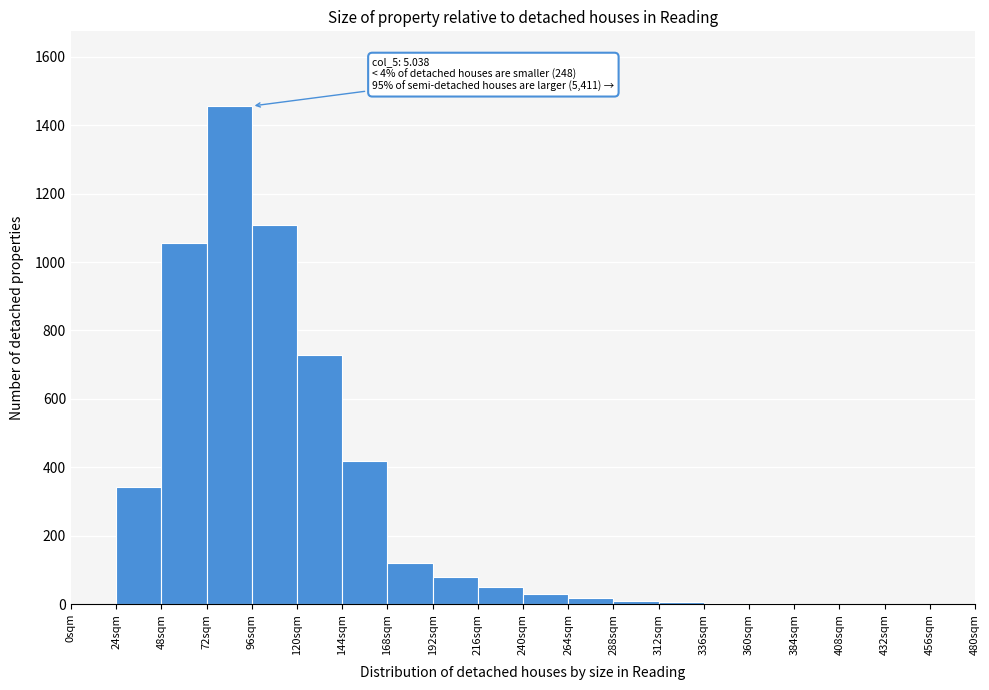

Which range on the x-axis has the tallest bar?

72 to 96